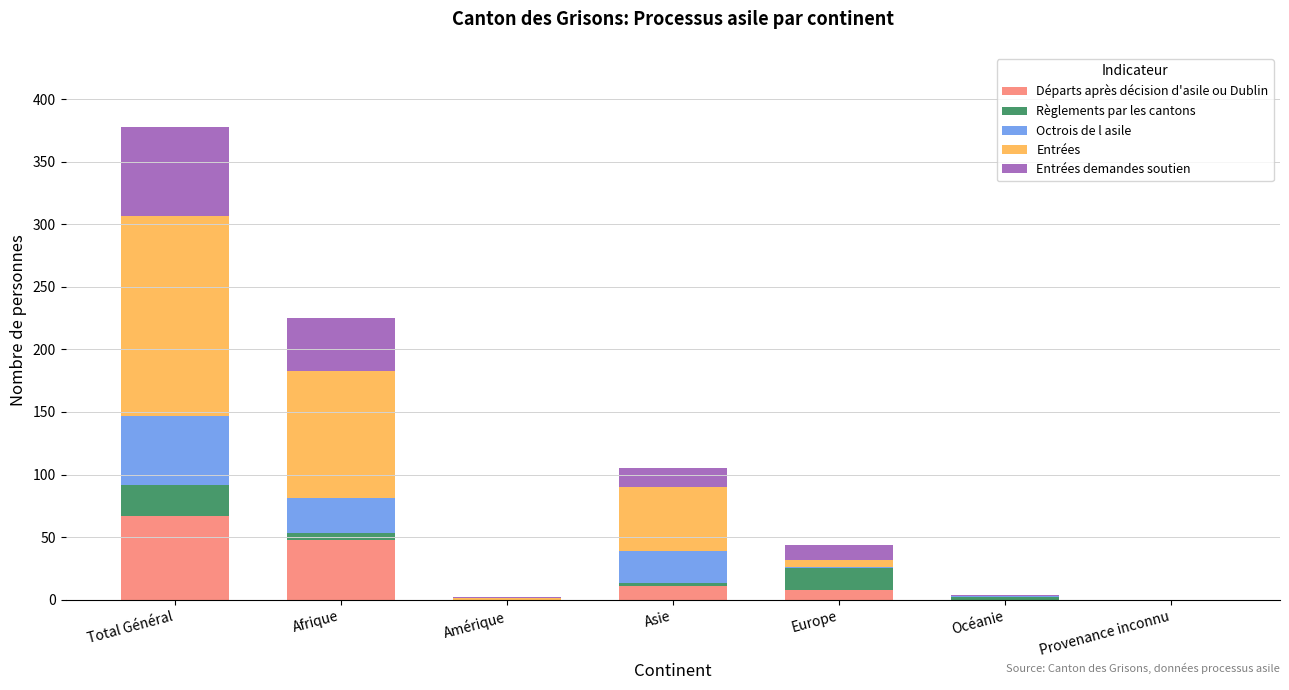

At which category is the sum across all series the highest?

Total Général